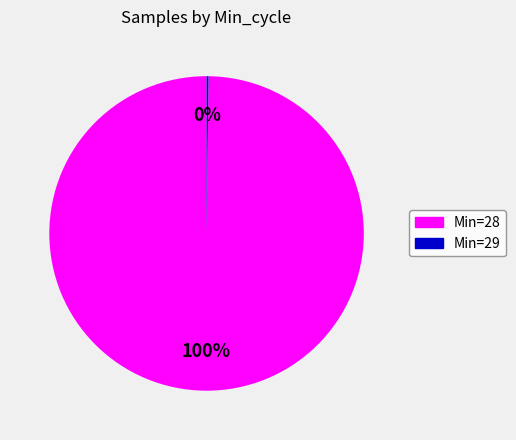

Does any single category account for the majority?

Yes